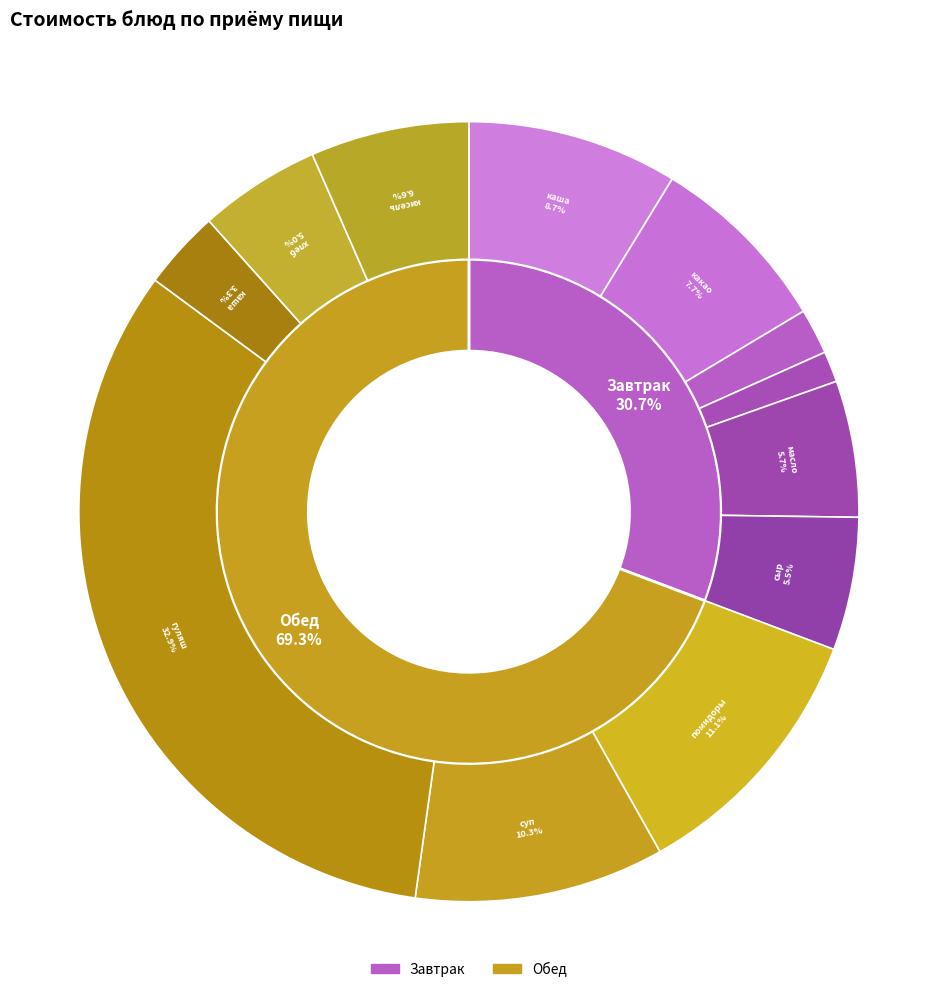

To the nearest percent, what is the difference between the суп с фасолью на м.б. and каша пшеничная на молоке slice percentages?

2%